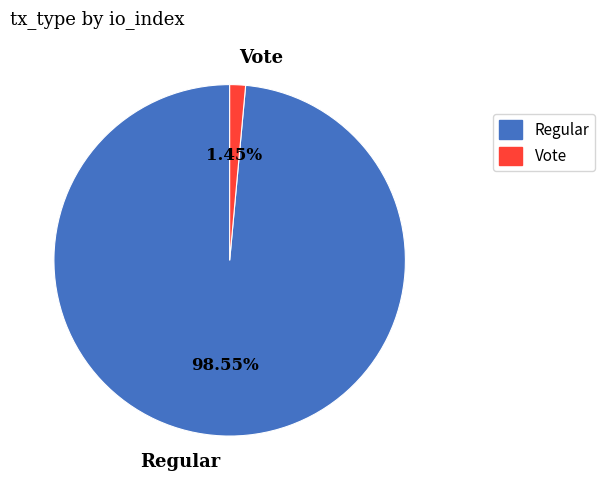

Which slice is the smallest?

Vote